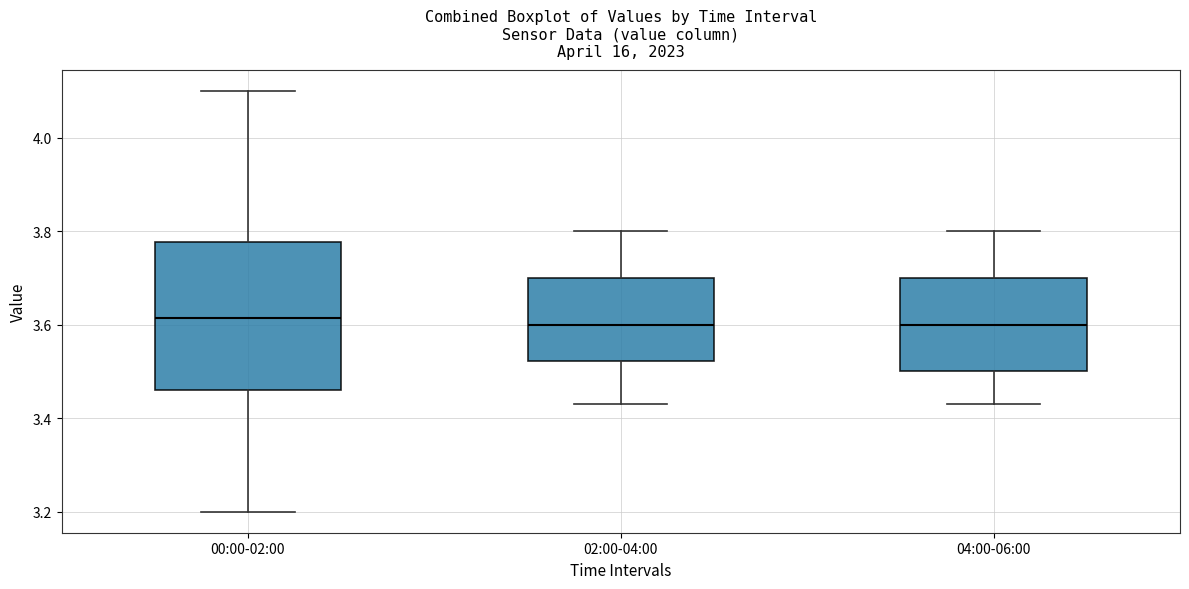

Reading left to right, read every box against the y-axis: the position of its median line, the range the box covers, and the ends of its whiskers. The values are not printed on the chart, so give them approximately, as read against the axis.

00:00-02:00: median 3.62, box 3.46 to 3.78, whiskers 3.20 to 4.10
02:00-04:00: median 3.60, box 3.52 to 3.70, whiskers 3.44 to 3.80
04:00-06:00: median 3.60, box 3.50 to 3.70, whiskers 3.44 to 3.80